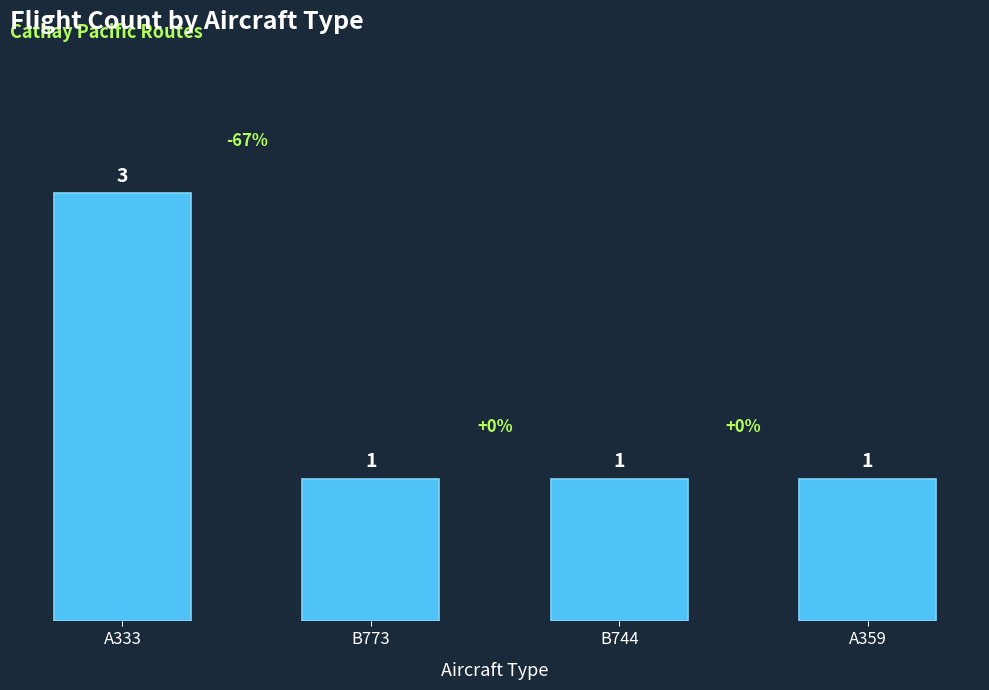

The value at A333 is 3. True or false?

True